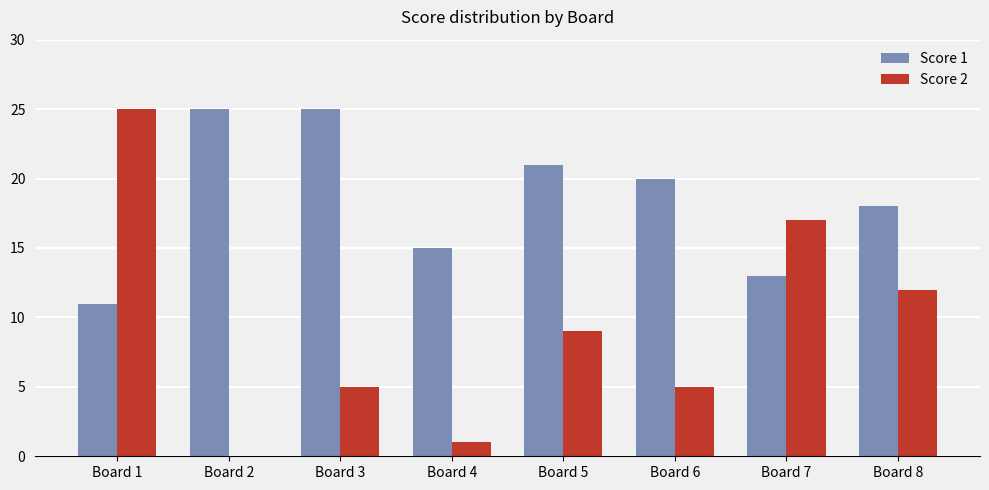

What is the sum of all Score 2 values?

74